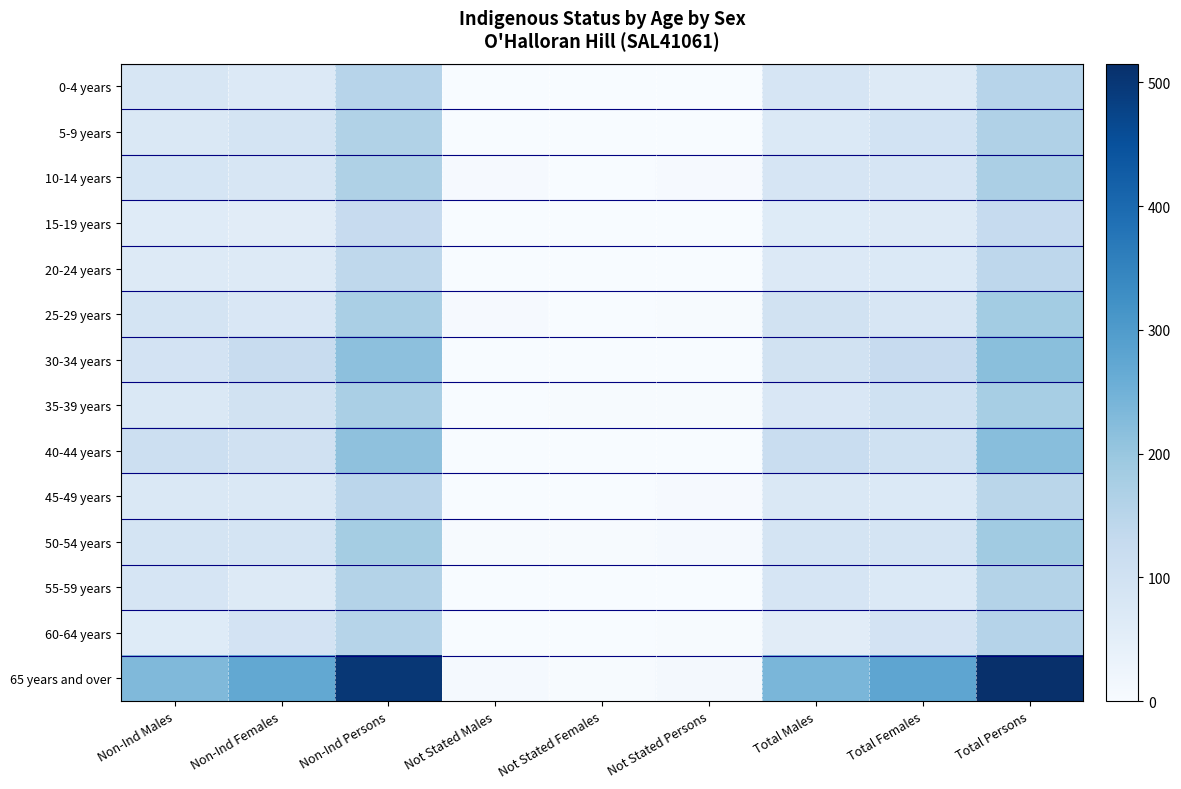

What is the greatest value displayed?

515